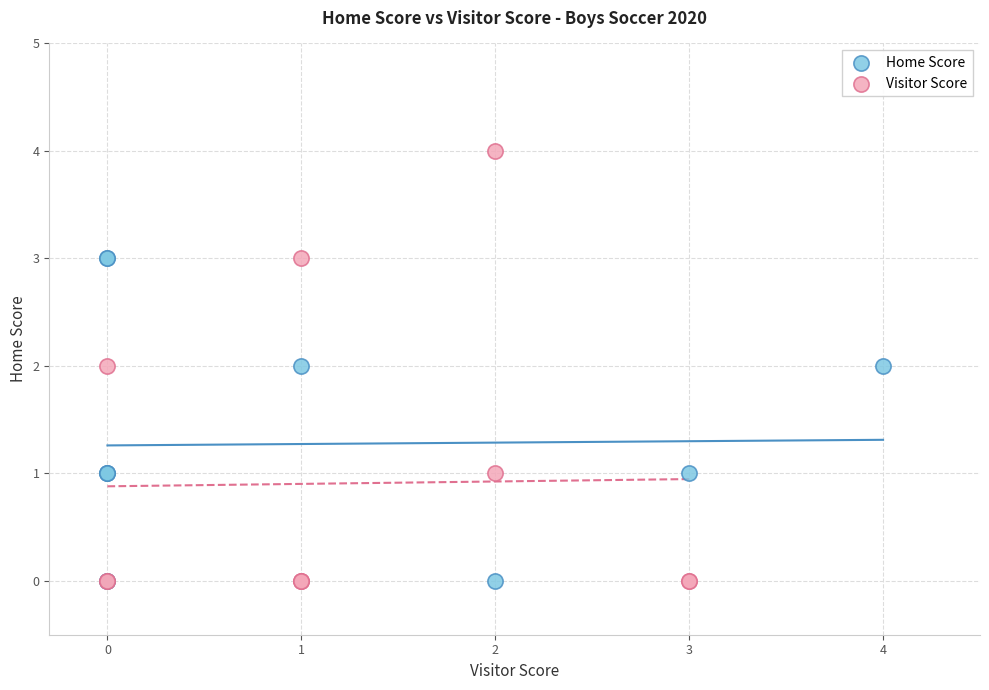

Which series contains the highest Y value?

Visitor Score